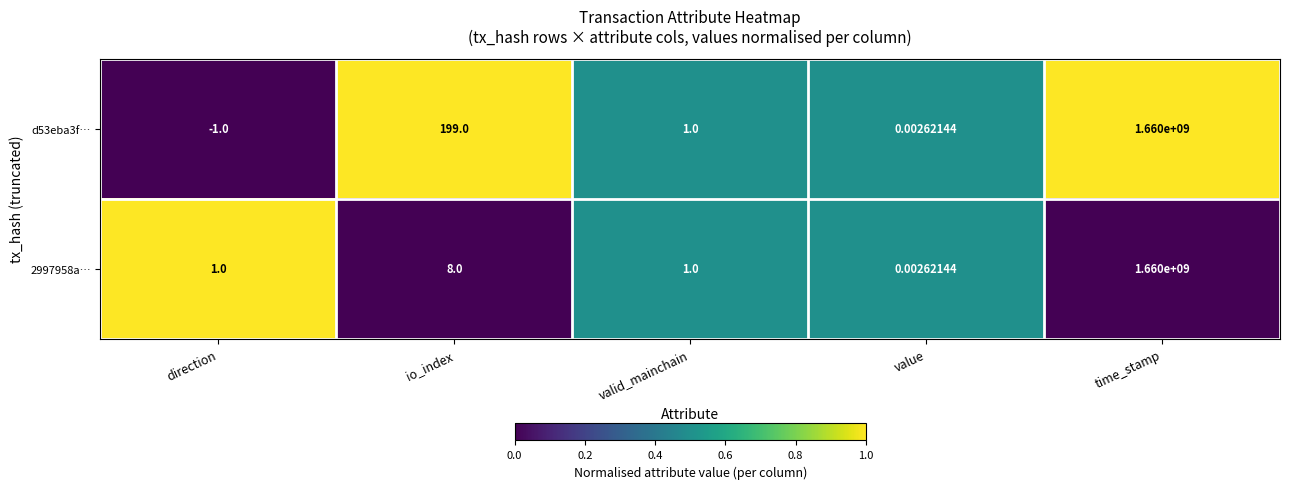

Is the value of 2997958a… at value greater than the value of d53eba3f… at io_index?

No